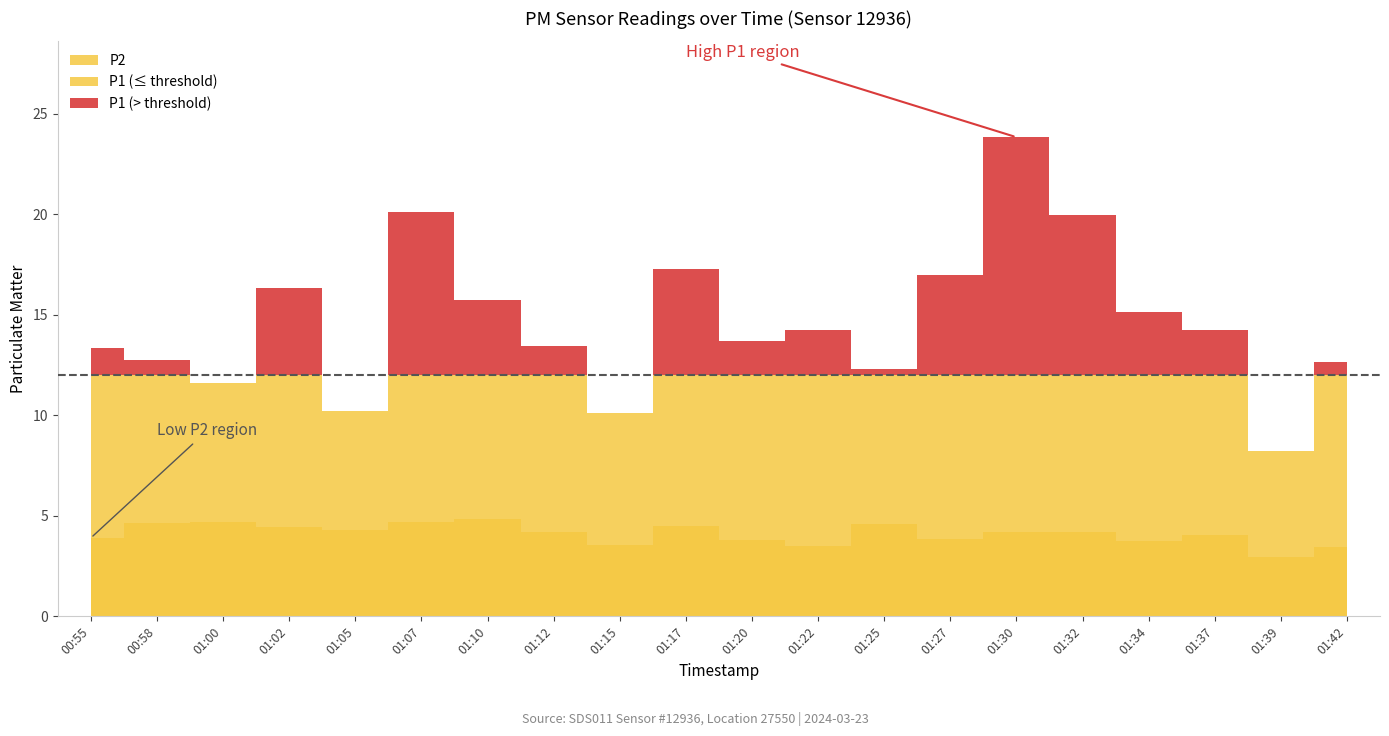

What is the label of the 15th point from the right?

01:07